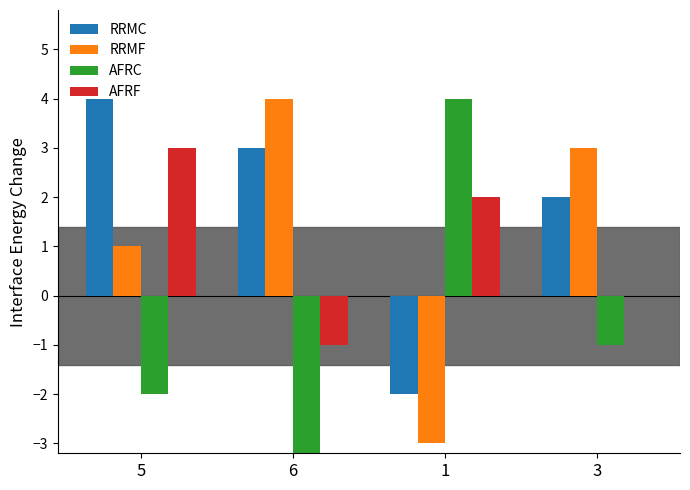

What is the label of the 3rd bar from the left?

1